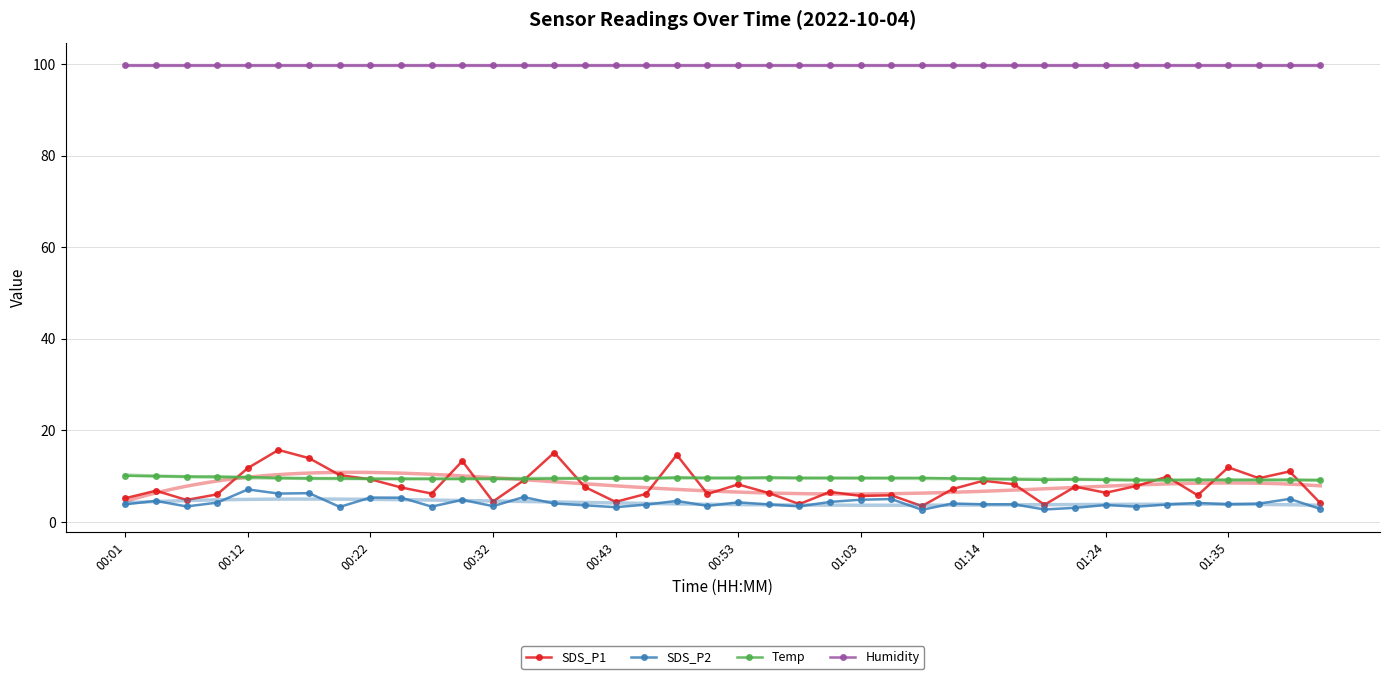

True or false: SDS_P2 has more than 1 points higher than both neighbors.

True